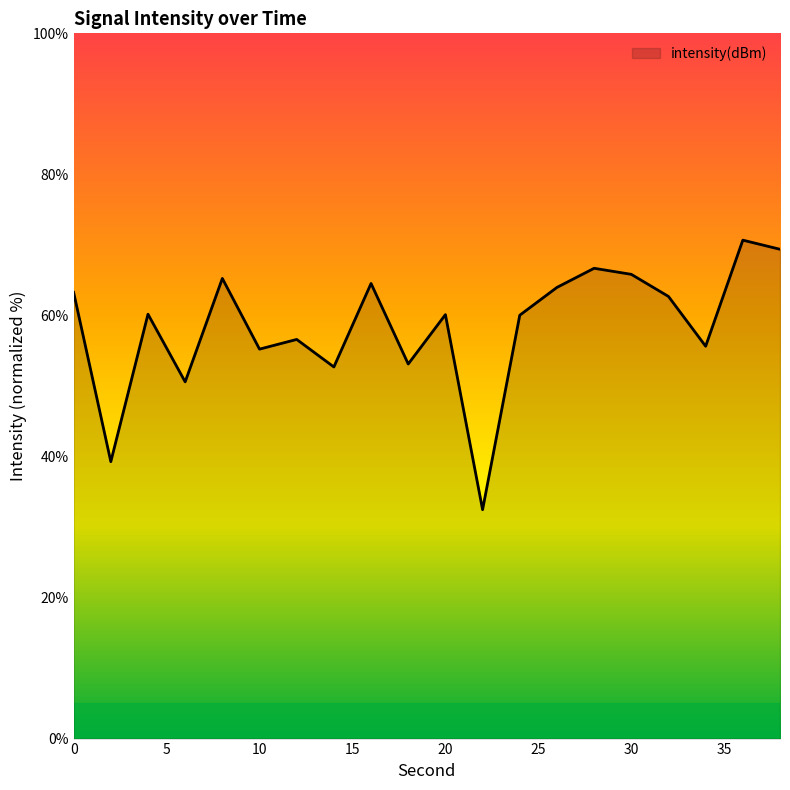

What is the minimum value shown in the chart?

32.5